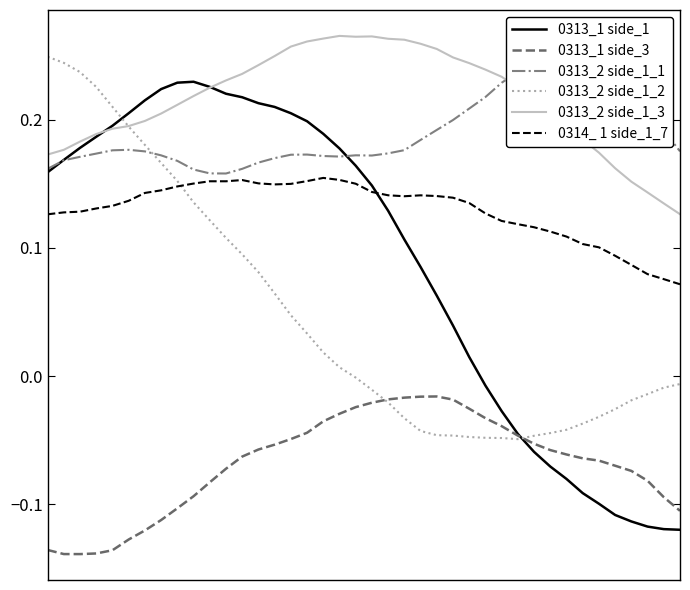

What is the greatest value displayed?

0.3